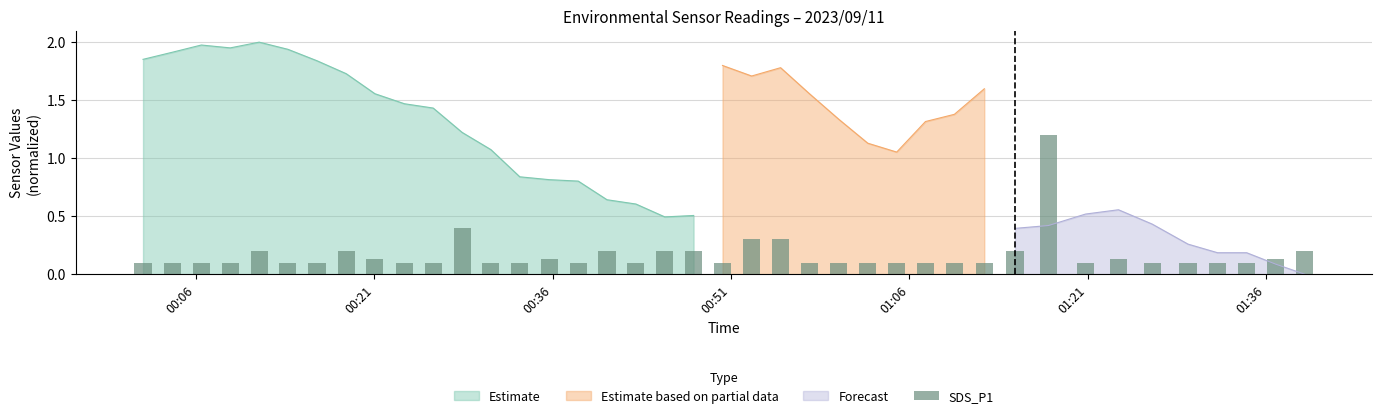

What is the lowest value of the Estimate series?

0.5